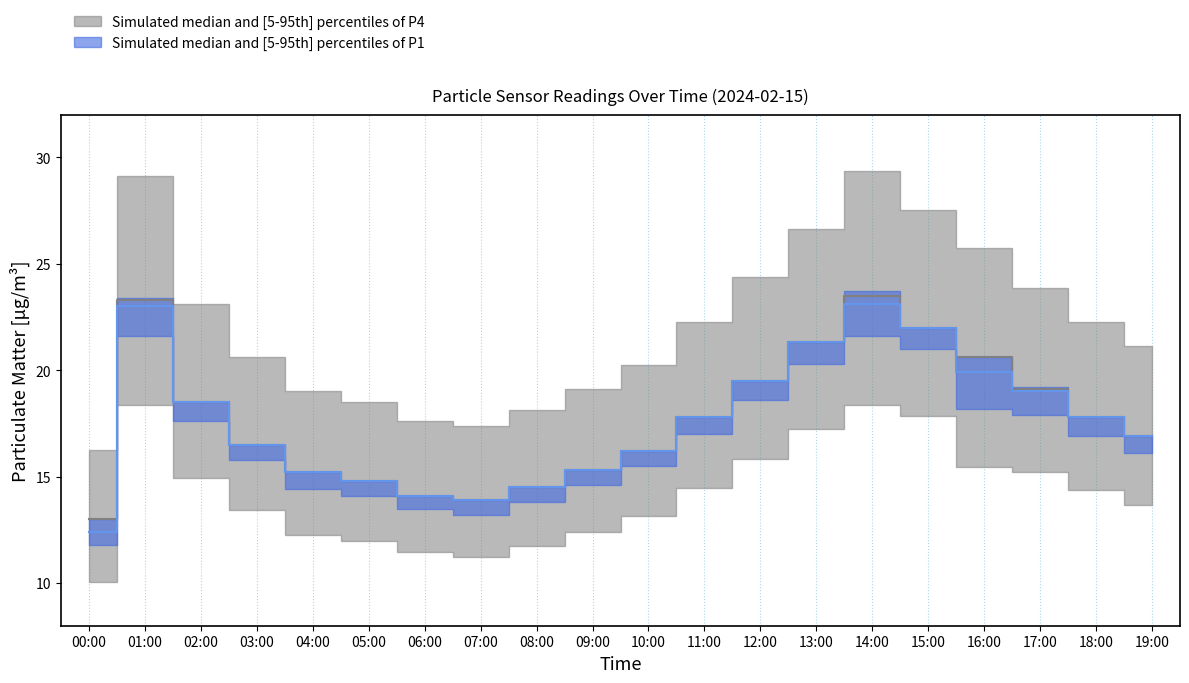

Reading left to right, what are all the values shown in this chart?

00:00=12.4	01:00=23.0	02:00=18.5	03:00=16.5	04:00=15.2	05:00=14.8	06:00=14.1	07:00=13.9	08:00=14.5	09:00=15.3	10:00=16.2	11:00=17.8	12:00=19.5	13:00=21.3	14:00=23.1	15:00=22.0	16:00=19.9	17:00=19.0	18:00=17.8	19:00=16.9